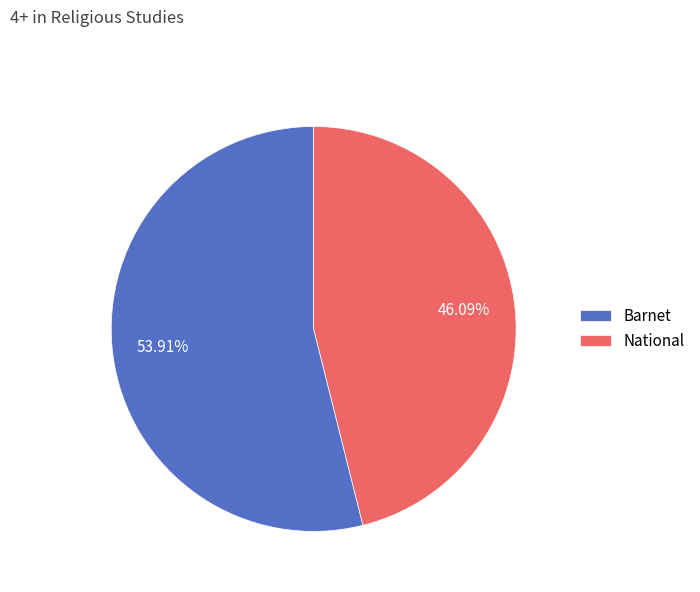

To the nearest percent, what portion does Barnet represent?

54%